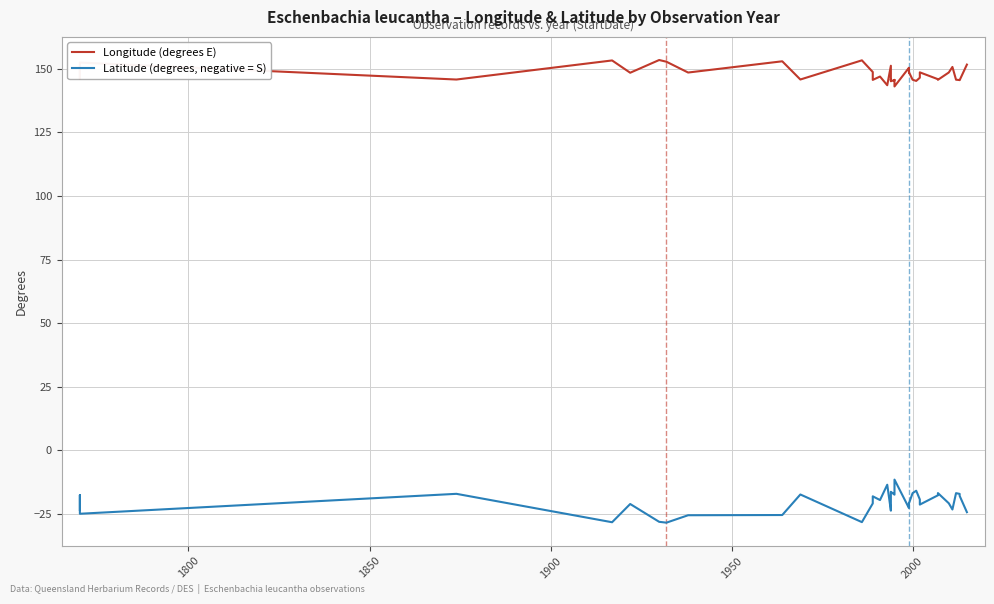

What is the average value of the Latitude (degrees, negative = S) series?

-20.3